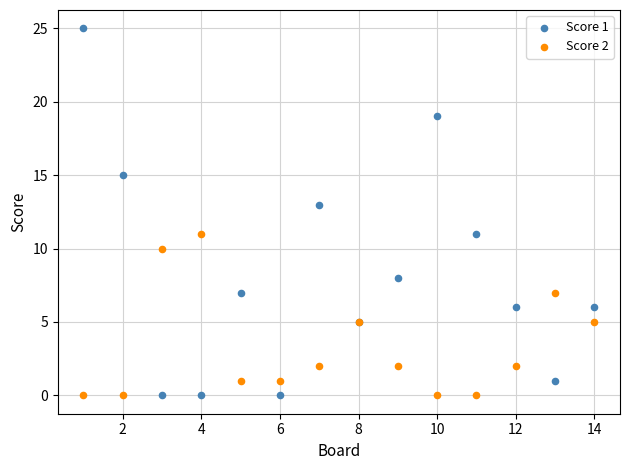

What is the X range (max minus min) for the scatter plot?

13